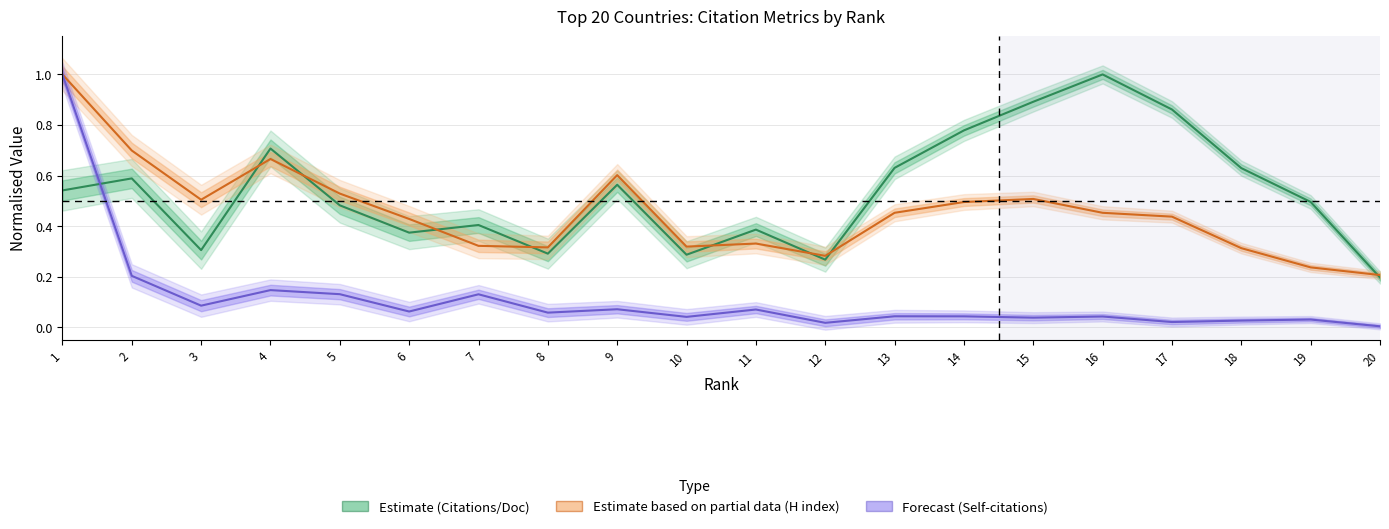

Rank the series at 14 from lowest to highest value.

Self-citations (scaled), H index (scaled), Citations per document